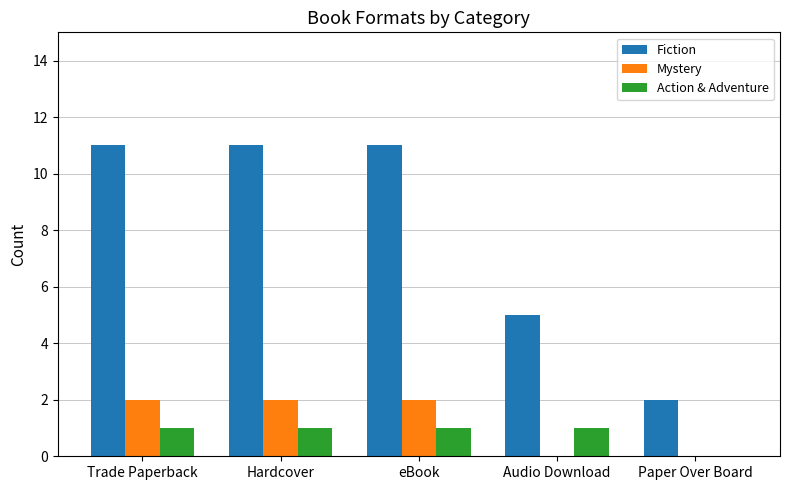

How many series are shown in this chart?

3